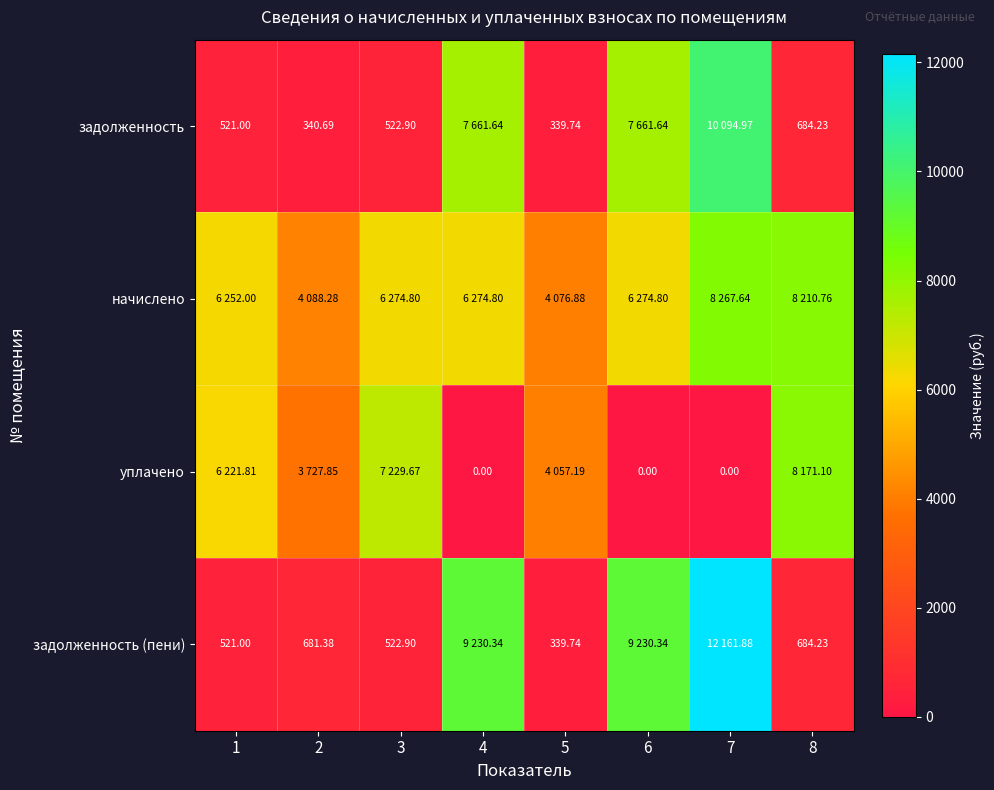

Rank the series by their maximum value, from highest to lowest.

задолженность (пени), задолженность, начислено, уплачено